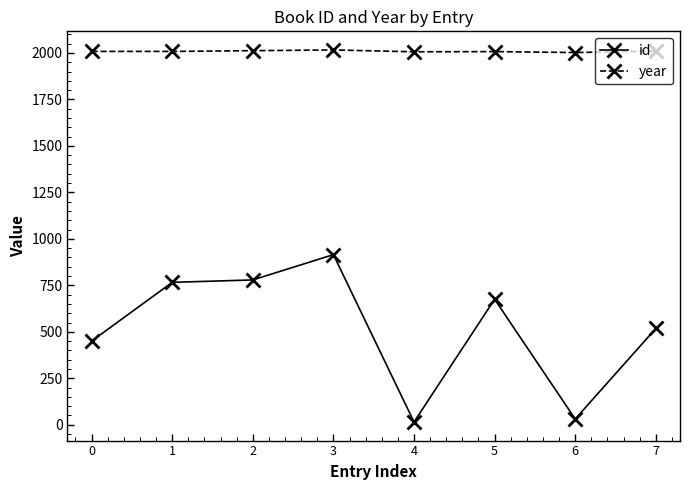

What is the total value across all series at 1?

2774